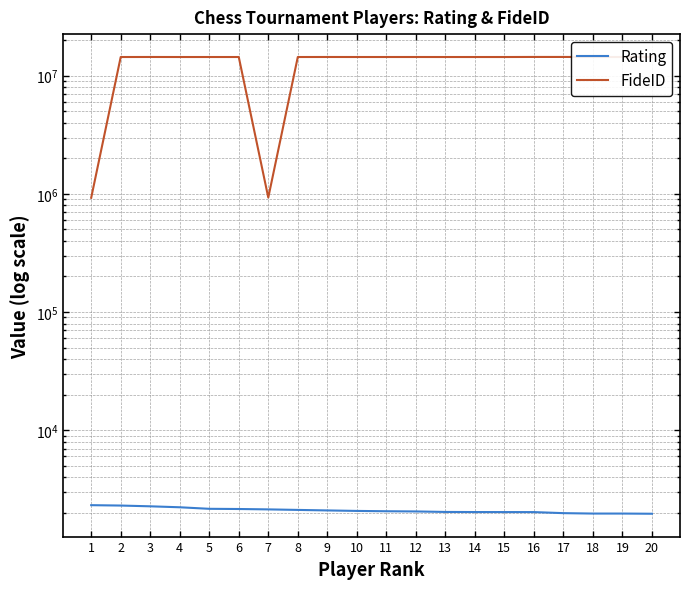

What is the minimum value shown in the chart?

1964